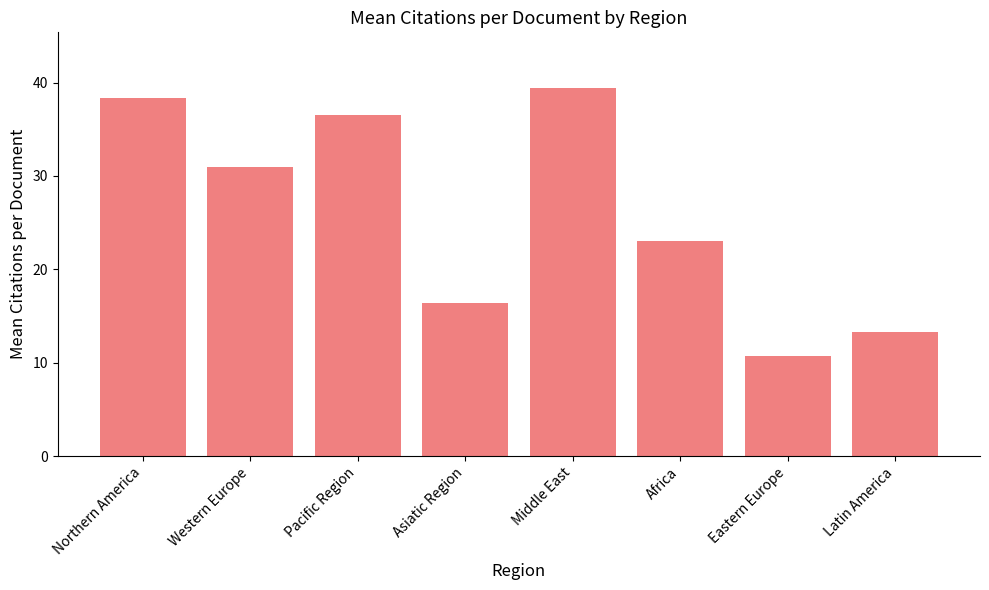

Is it true that the value at Africa is 23.0?

True